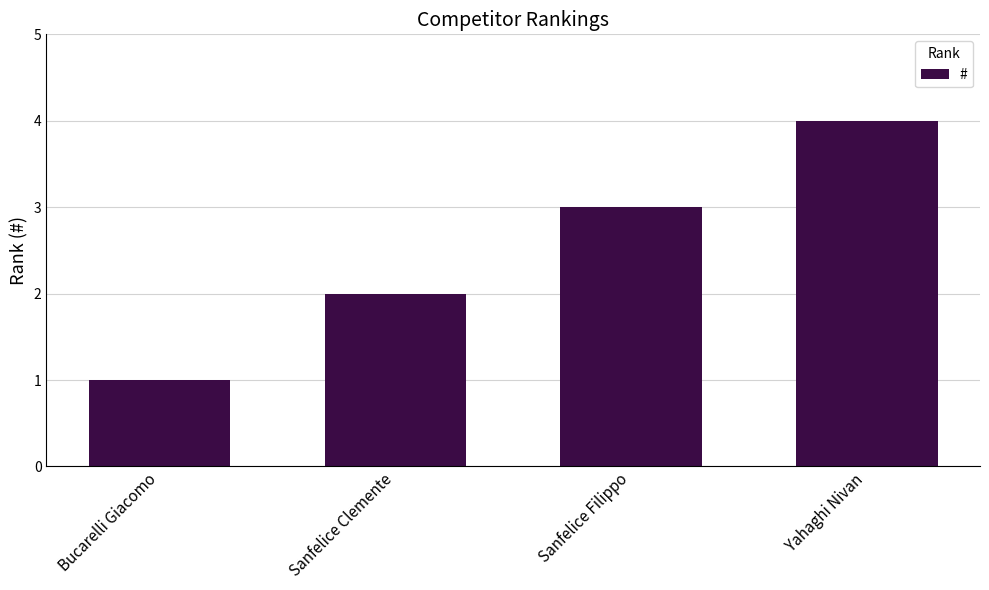

The value at Yahaghi Nivan is 4. True or false?

True